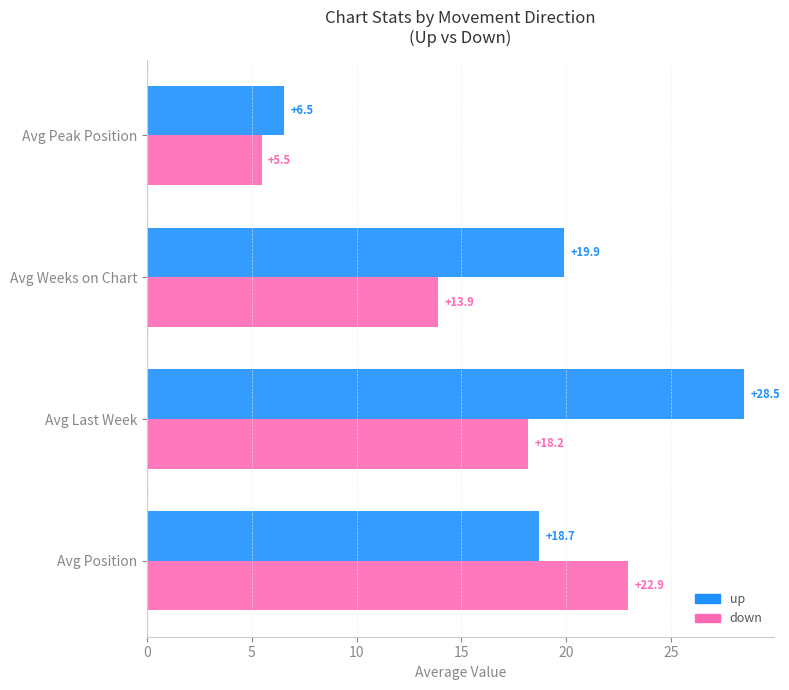

What is the sum of all up values?

73.6